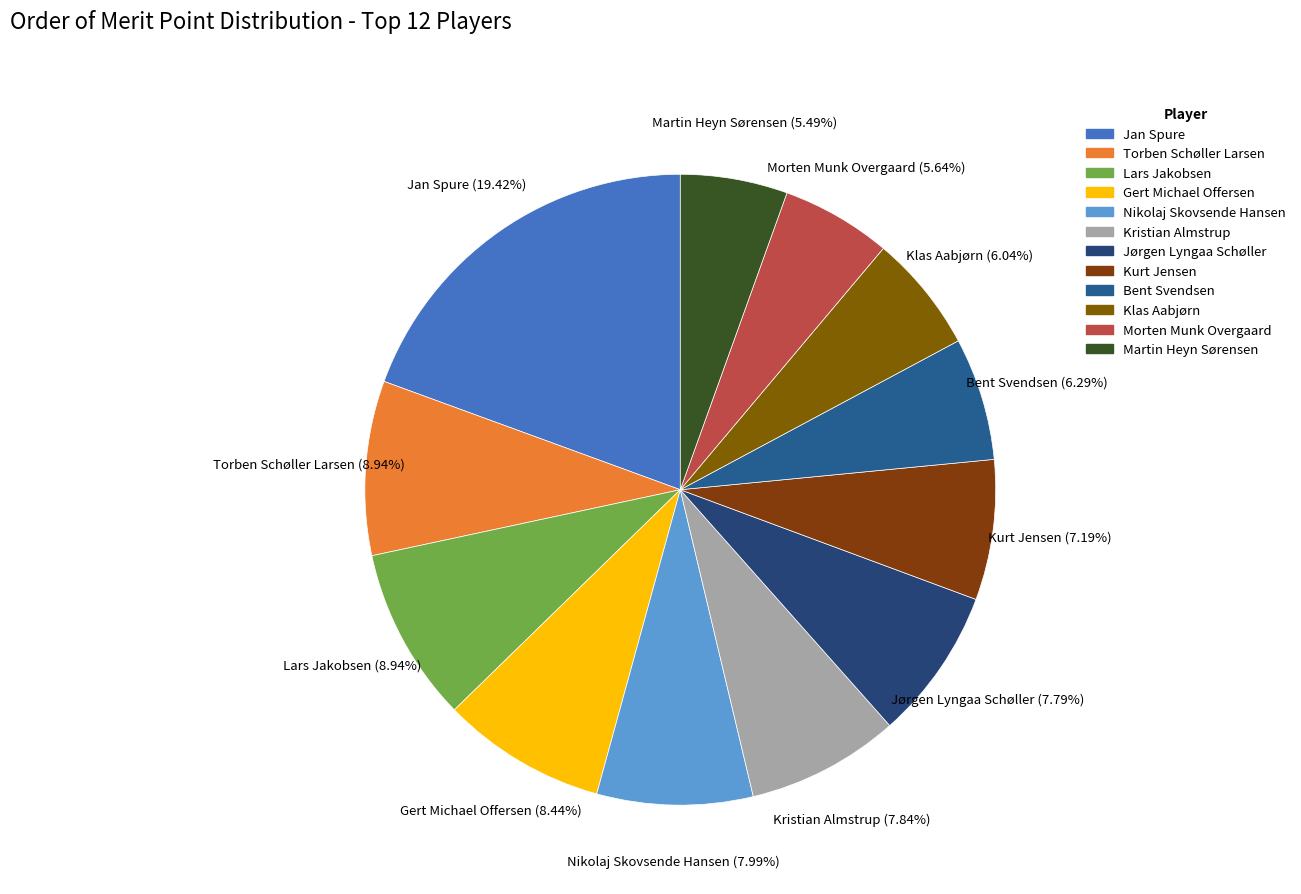

True or false: Nikolaj Skovsende Hansen accounts for 2% of the total.

False